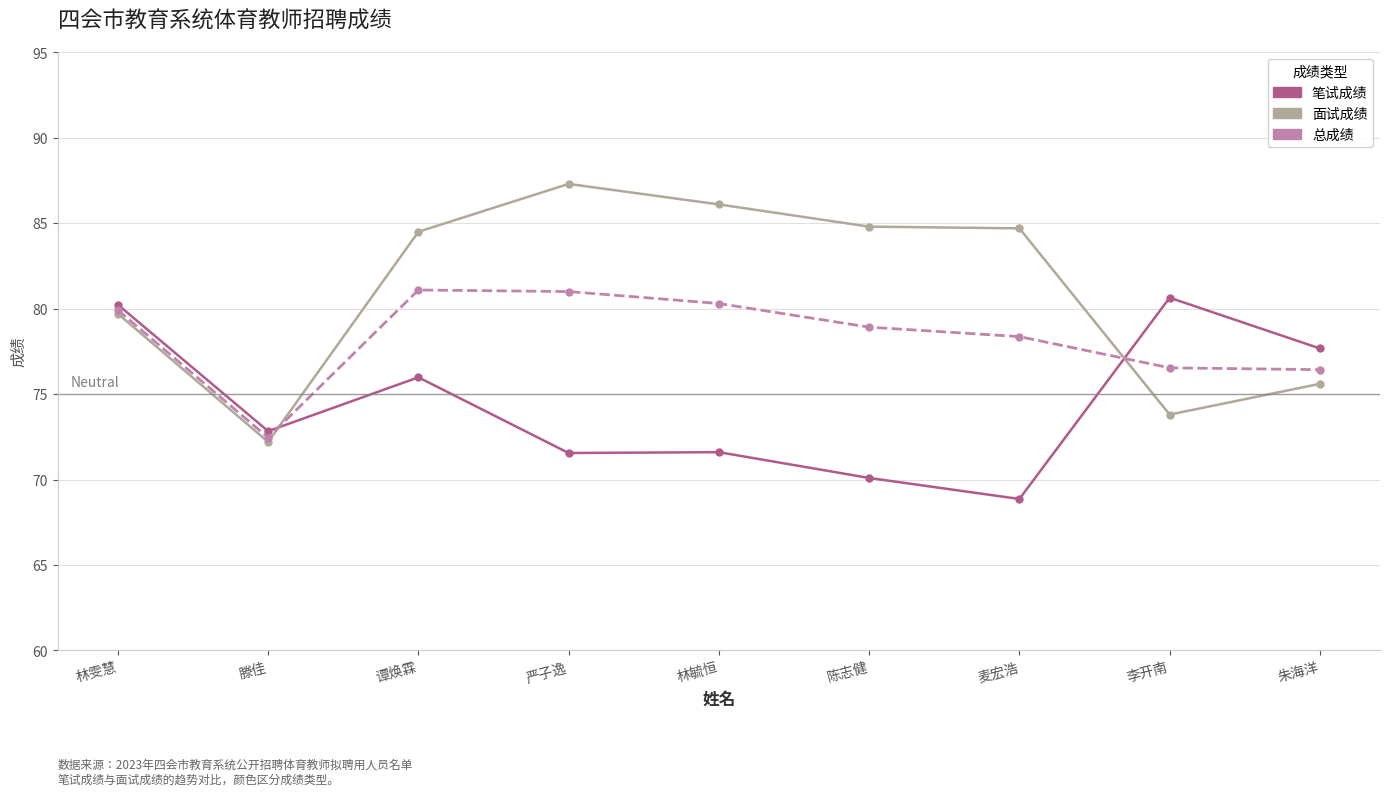

Between which two adjacent categories do 面试成绩 and 笔试成绩 first intersect?

滕佳 and 谭焕霖